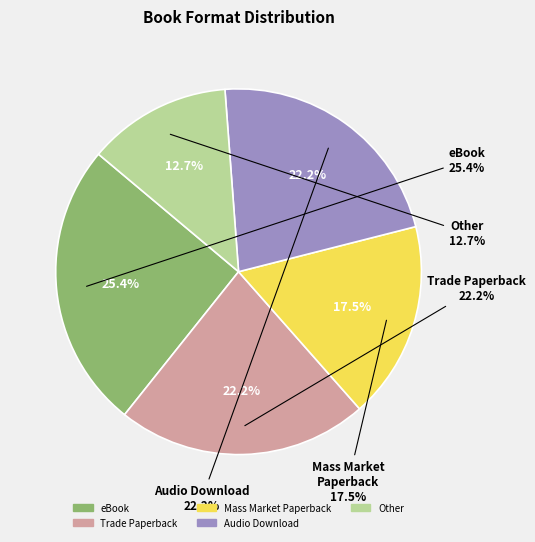

Do eBook and Audio Download together represent more than half of the pie?

No